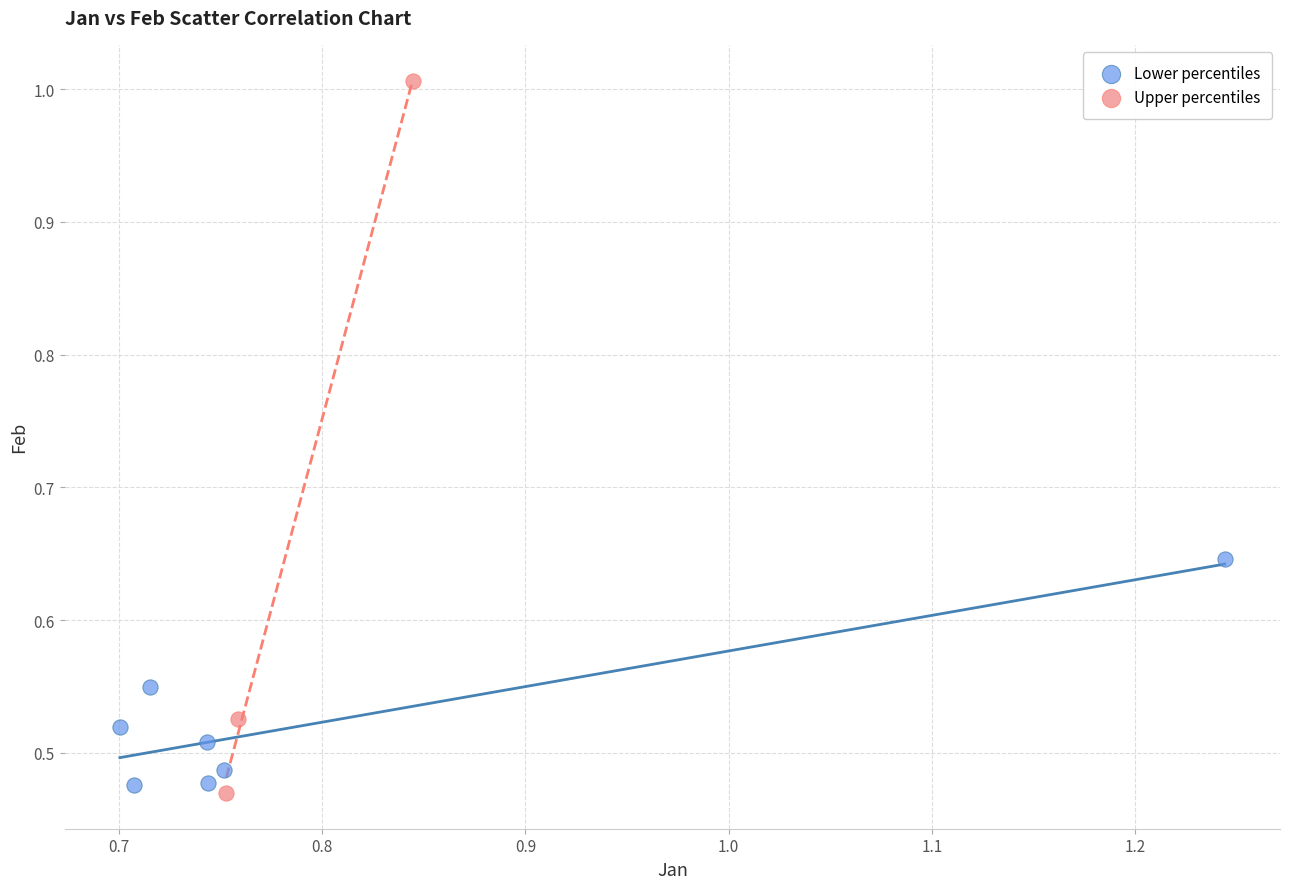

Which series reaches the minimum Y coordinate?

Upper percentiles